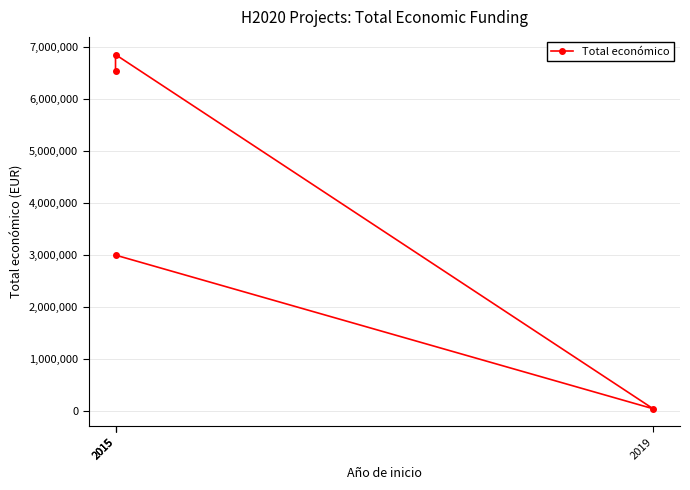

Is this an area chart (filled region under the line)?

No